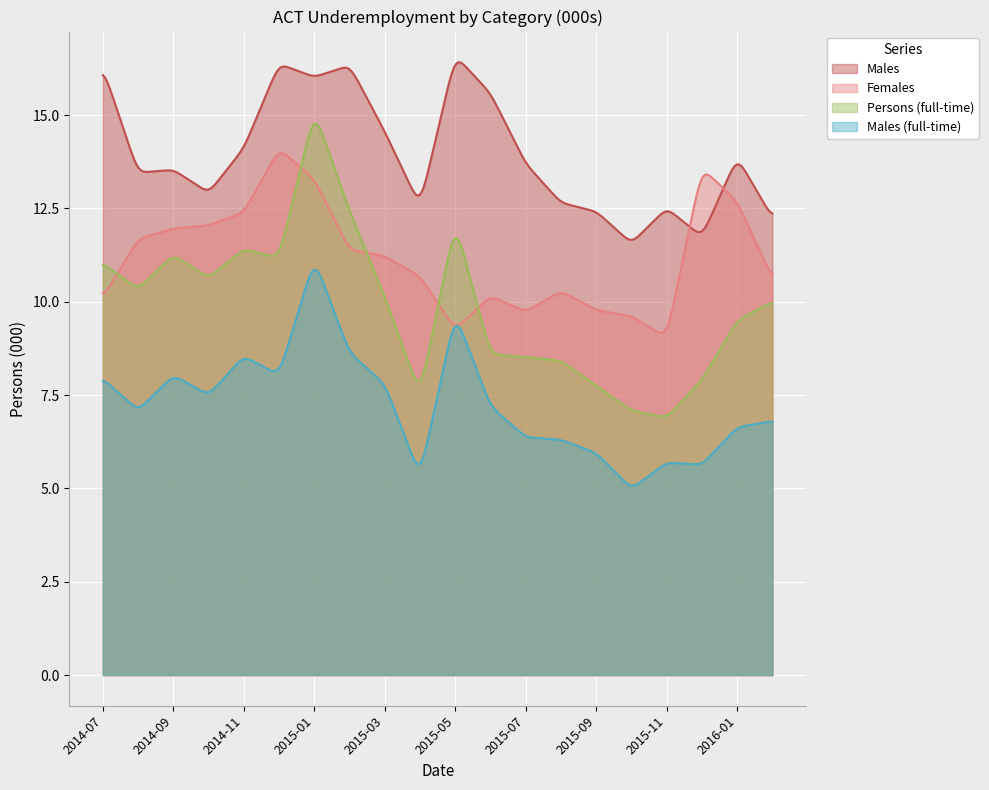

How many distinct data groups are displayed?

4